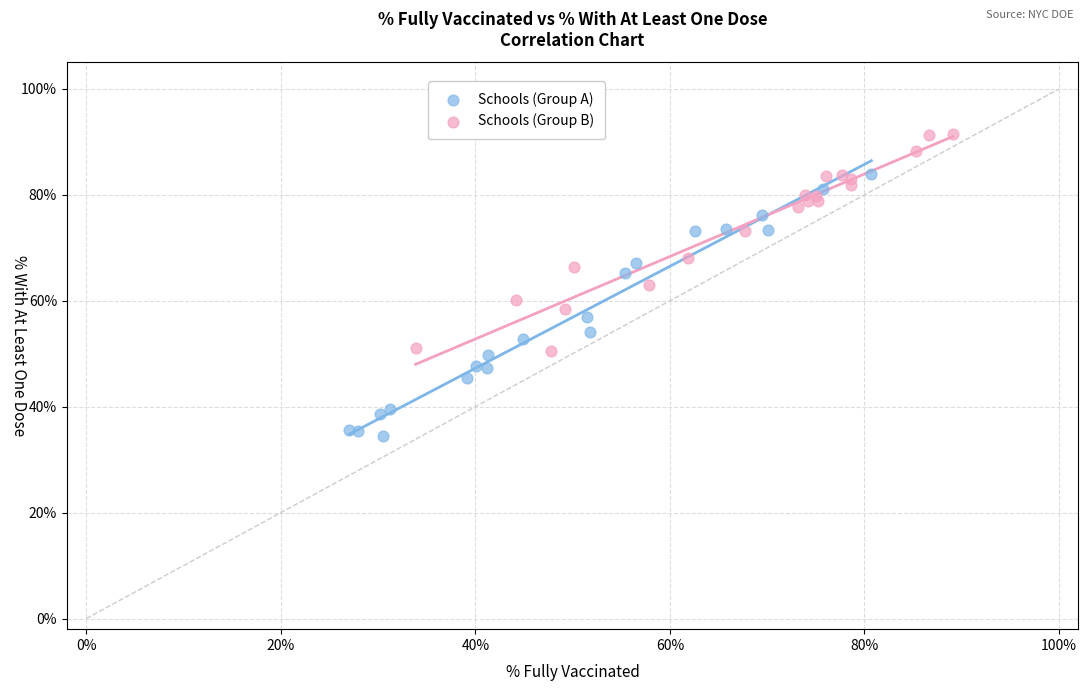

What are all the series names shown in the legend?

Schools (Group A), Schools (Group B)